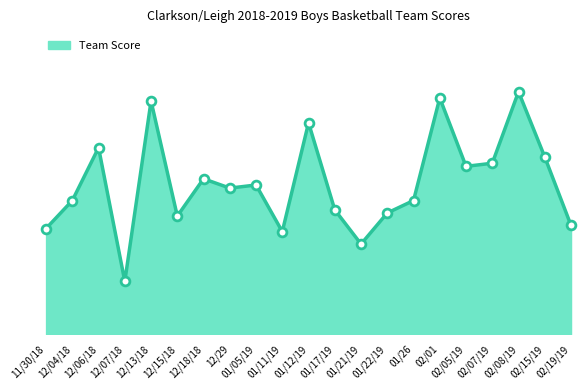

Between 01/05/19 and 01/22/19, which is larger?

01/05/19